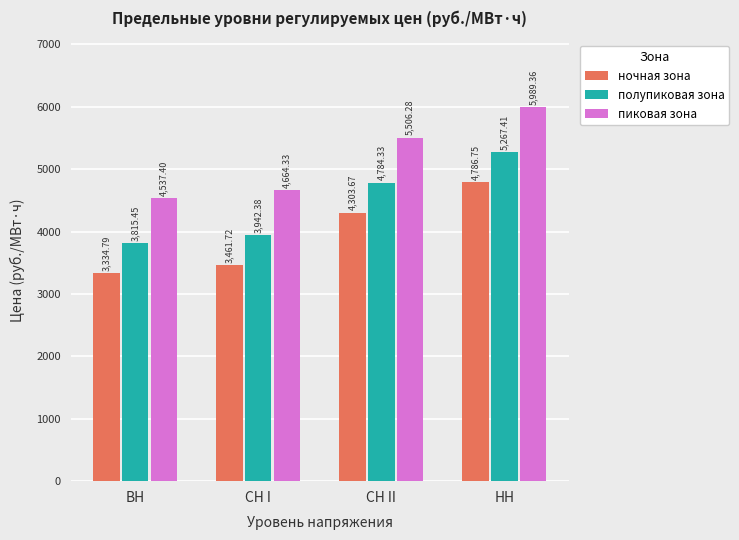

Is the value of пиковая зона at ВН greater than the value of полупиковая зона at СН I?

Yes